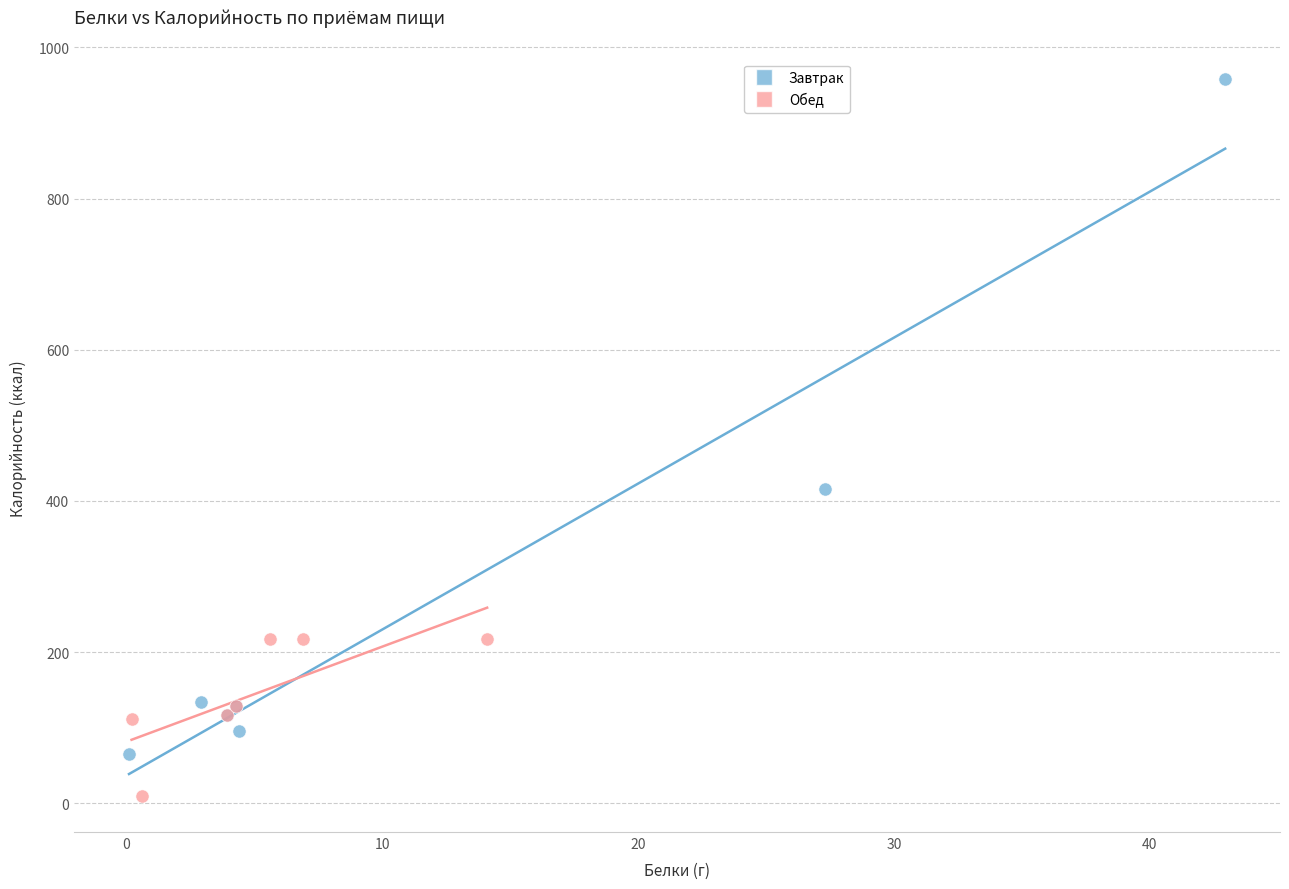

Which series contains the highest Y value?

Завтрак